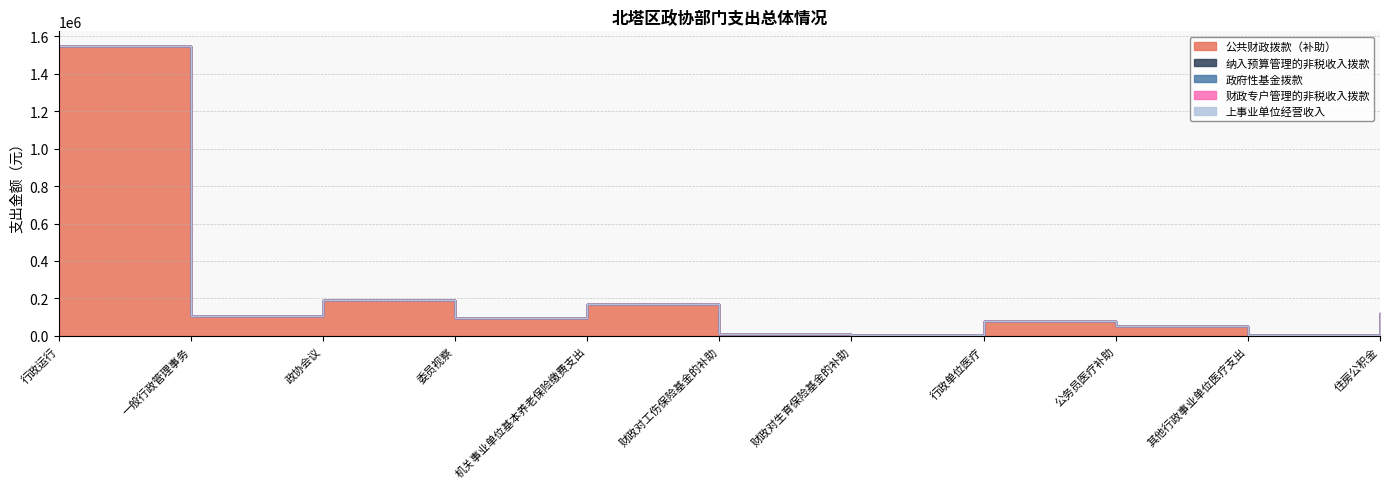

Is the value of 上事业单位经营收入 at 政协会议 greater than the value of 政府性基金拨款 at 行政运行?

No